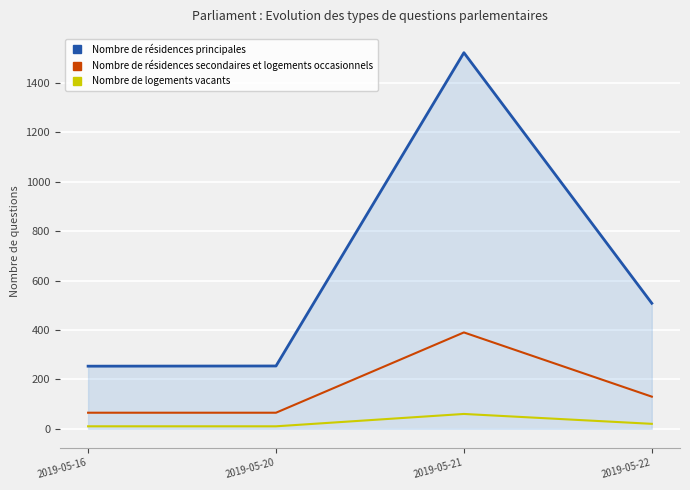

How many lines are shown in the chart?

3